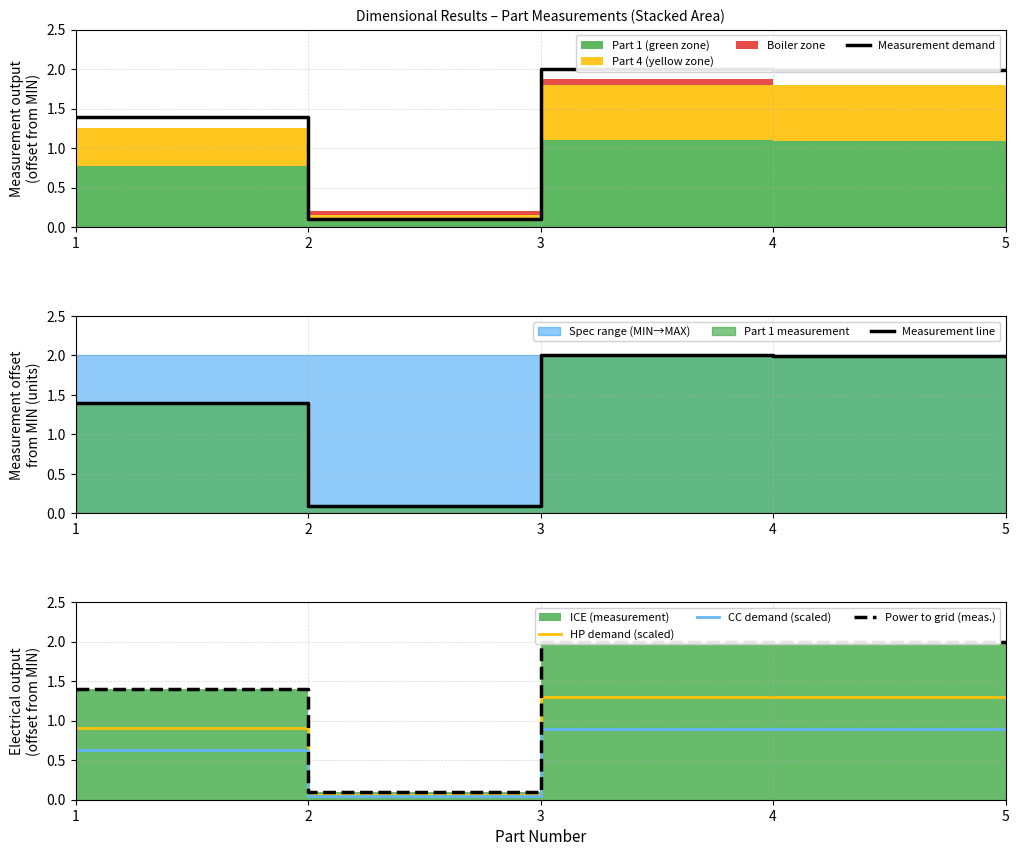

True or false: CC demand (scaled) and Measurement demand cross at least once.

False